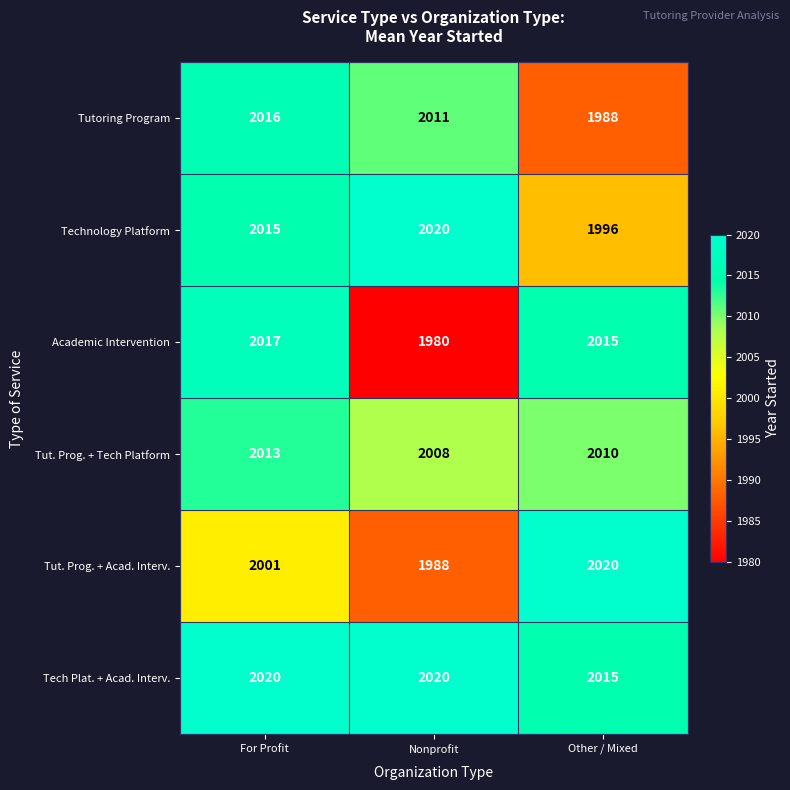

The Tut. Prog. + Acad. Interv. series shows 994 at For Profit. True or false?

False